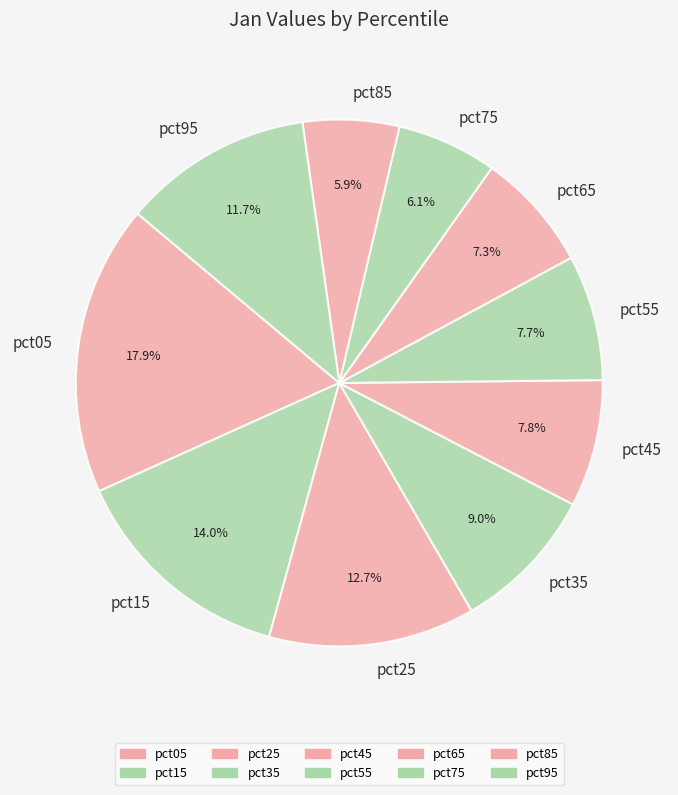

What percentage is NOT represented by pct15?

86.0%